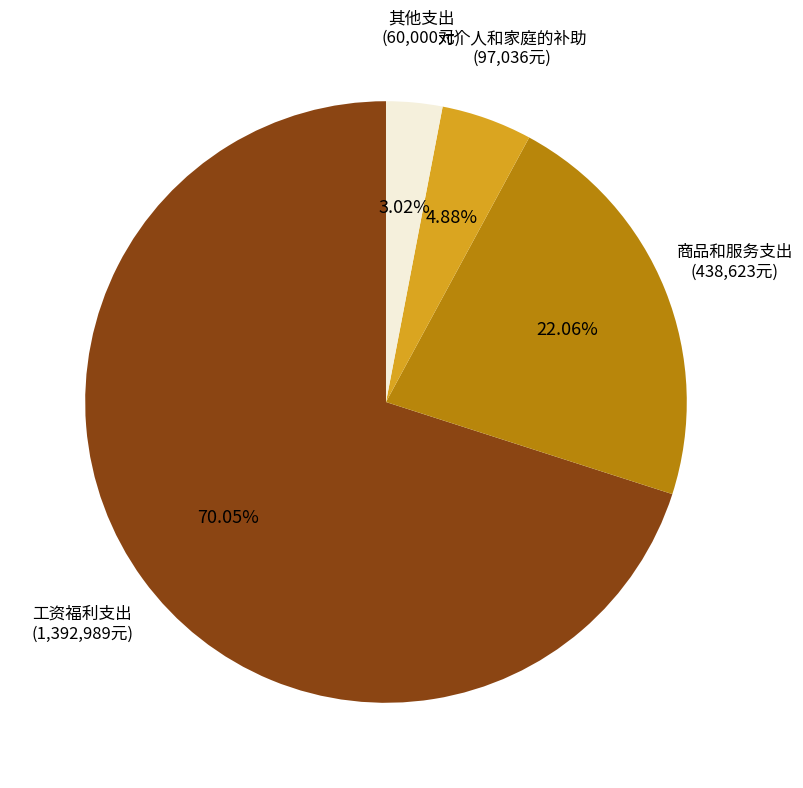

Is there any slice that represents more than half of the pie?

Yes